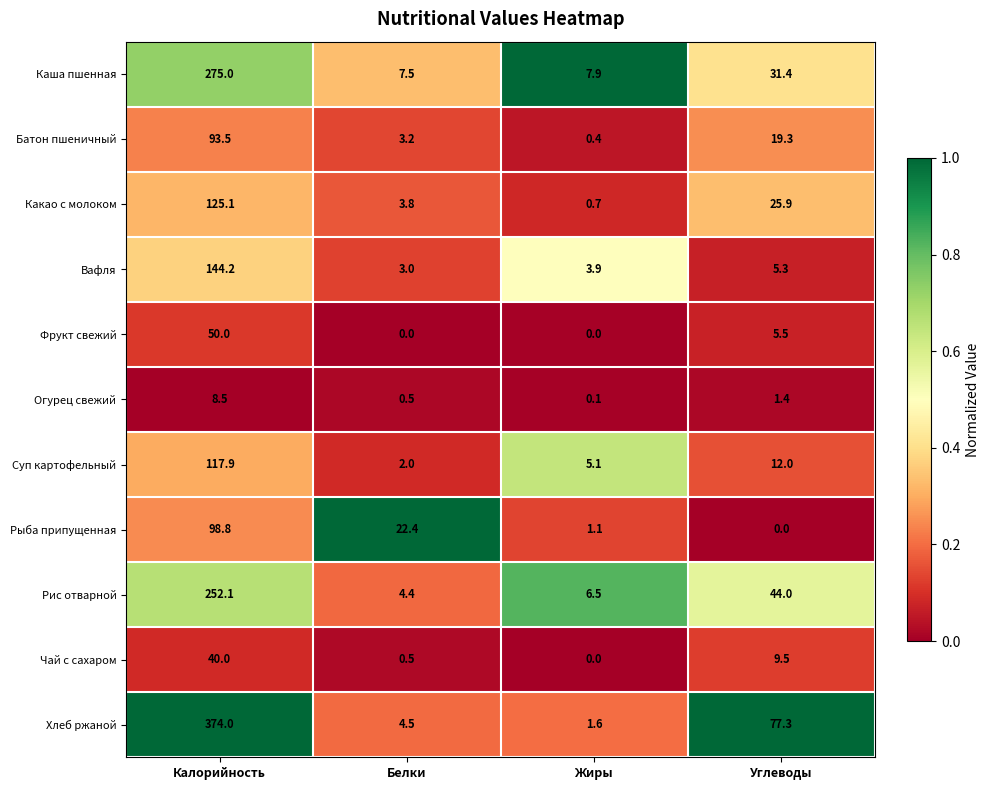

Which series has the largest total across all categories?

Хлеб ржаной